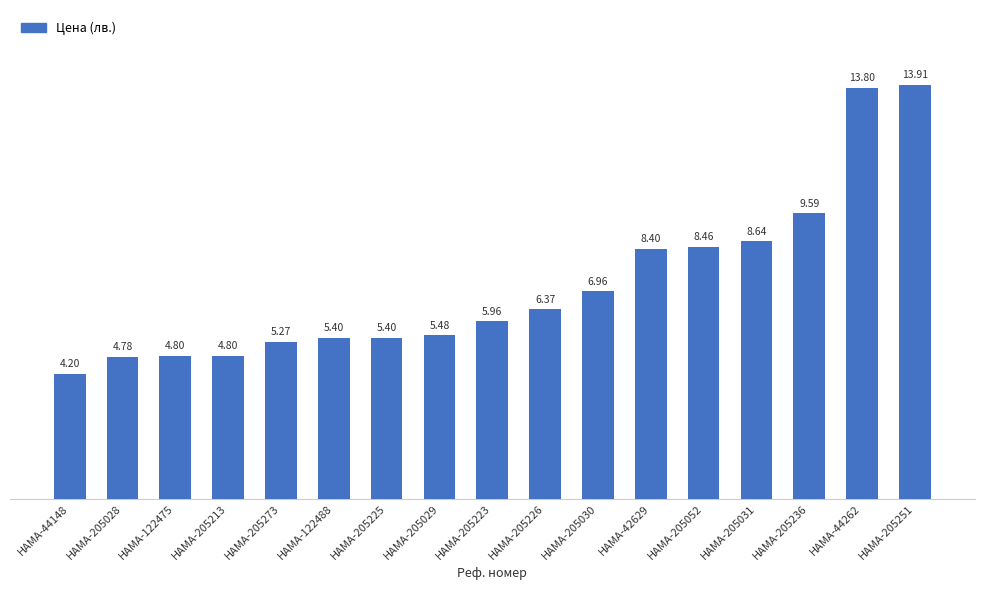

Where is the data nearest to the value 9?

HAMA-205031